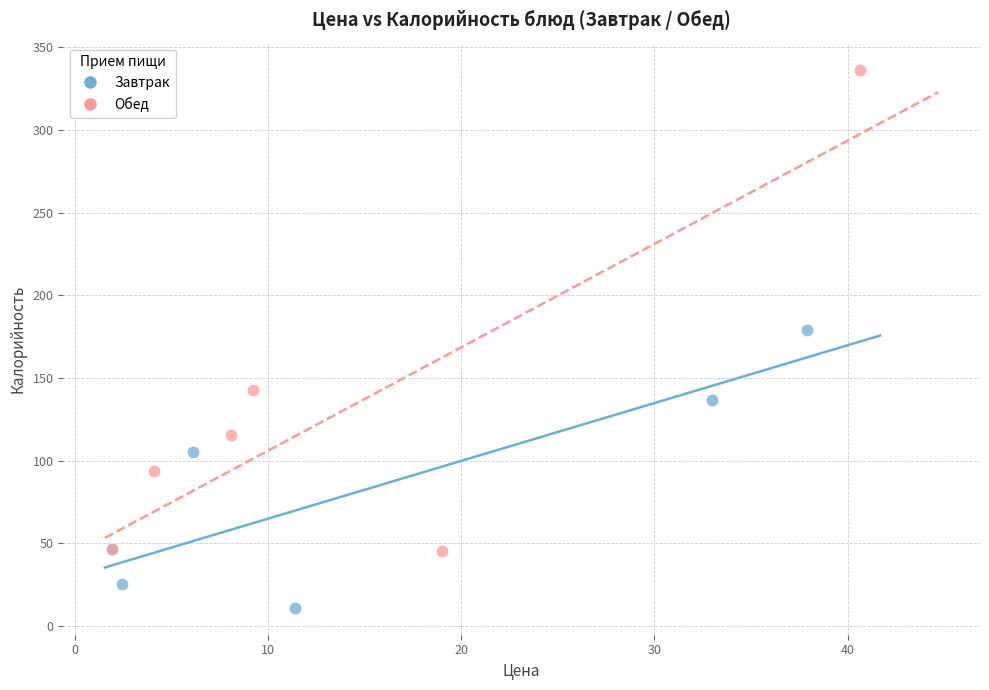

What are all the series names shown in the legend?

Завтрак, Обед